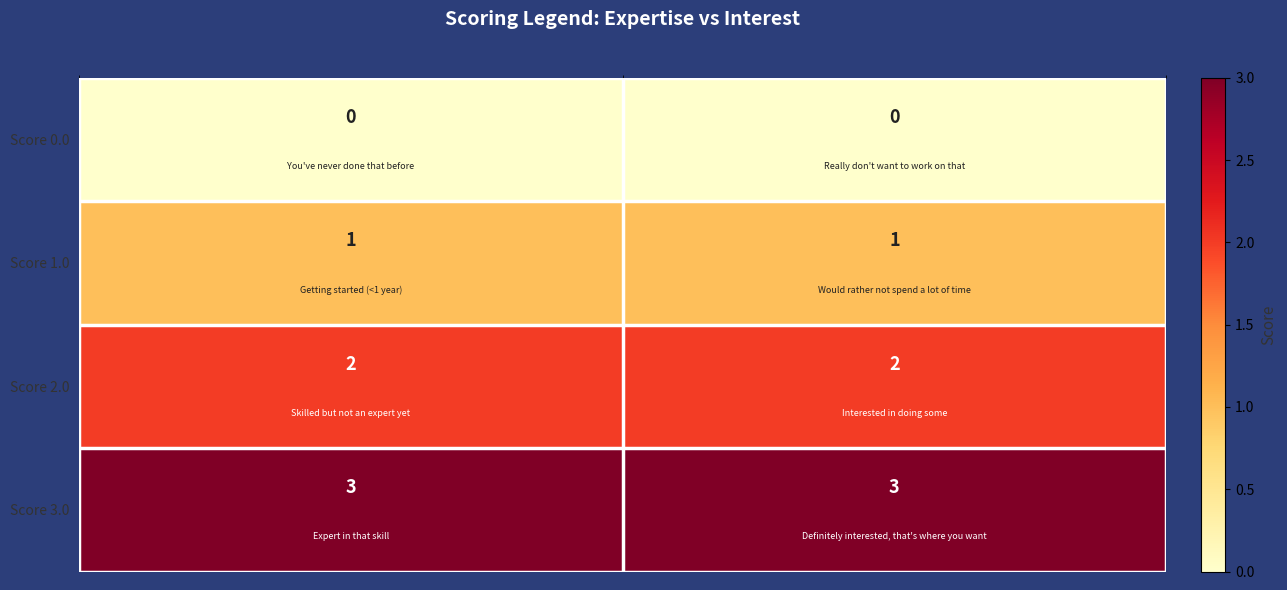

What is the maximum value shown in the chart?

3